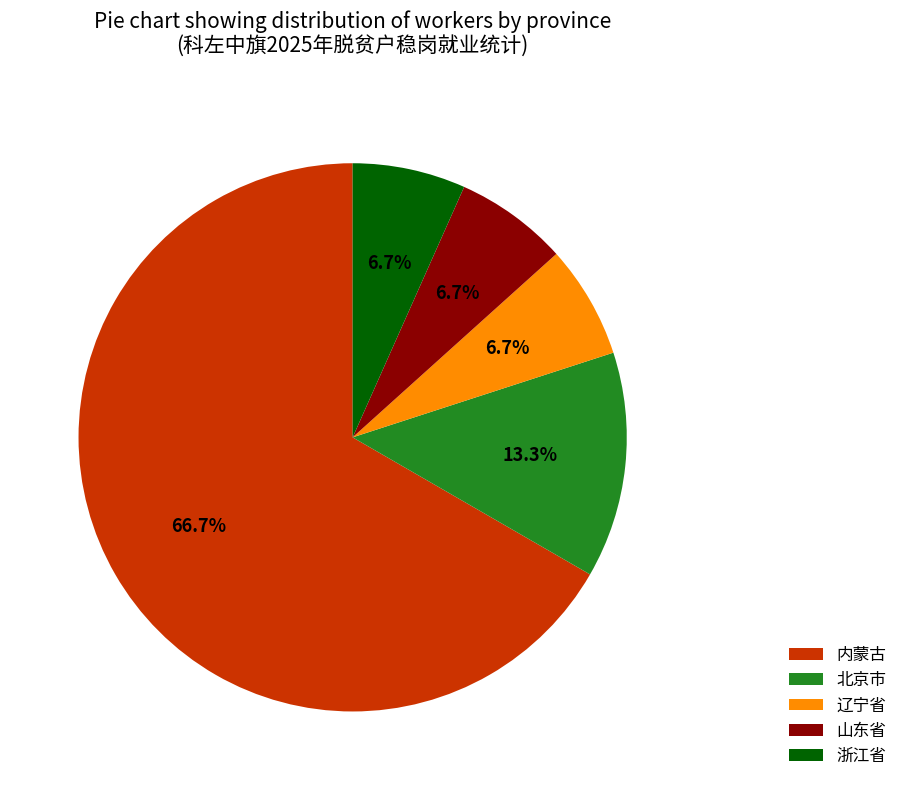

How much of the chart is everything except 山东省?

93.3%